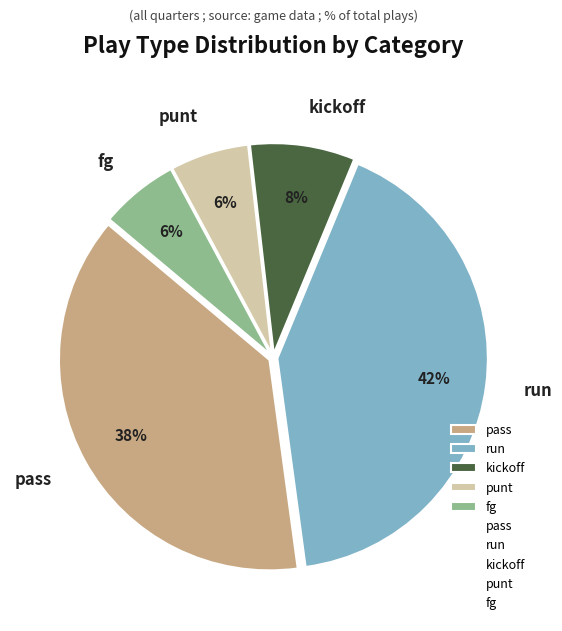

To the nearest percent, what is the difference between the punt and run slice percentages?

36%